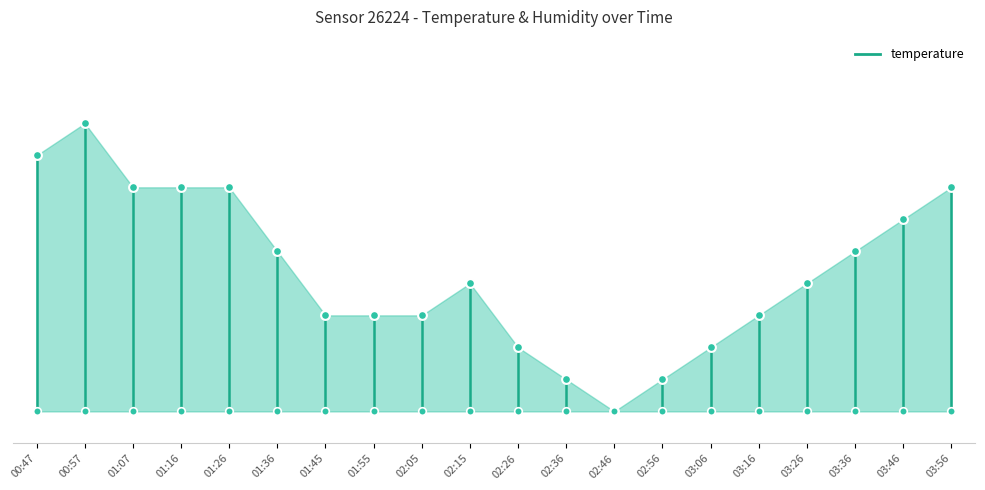

Between 01:07 and 01:45, which is larger?

01:07